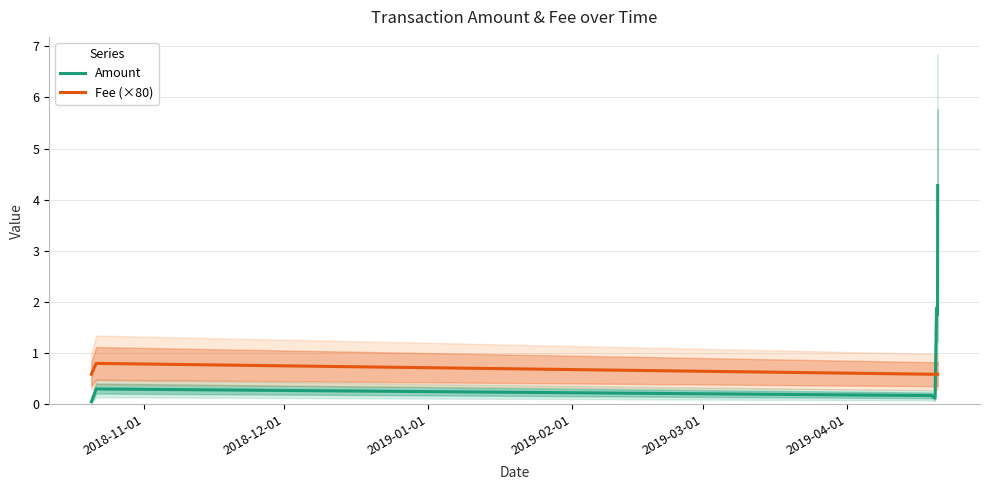

Does the chart display data point markers on the line(s)?

No